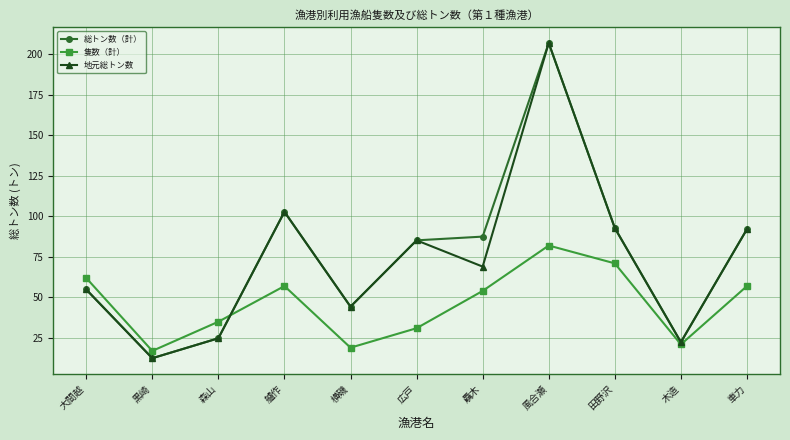

What is the label of the 8th point from the left?

風合瀬